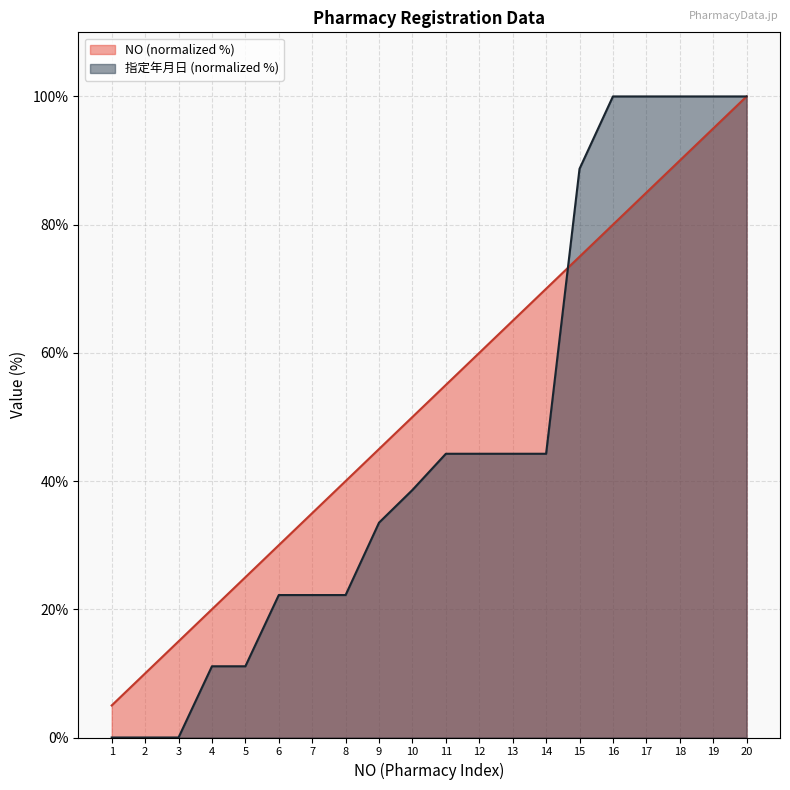

What is the sum of all 指定年月日 values?

926.8